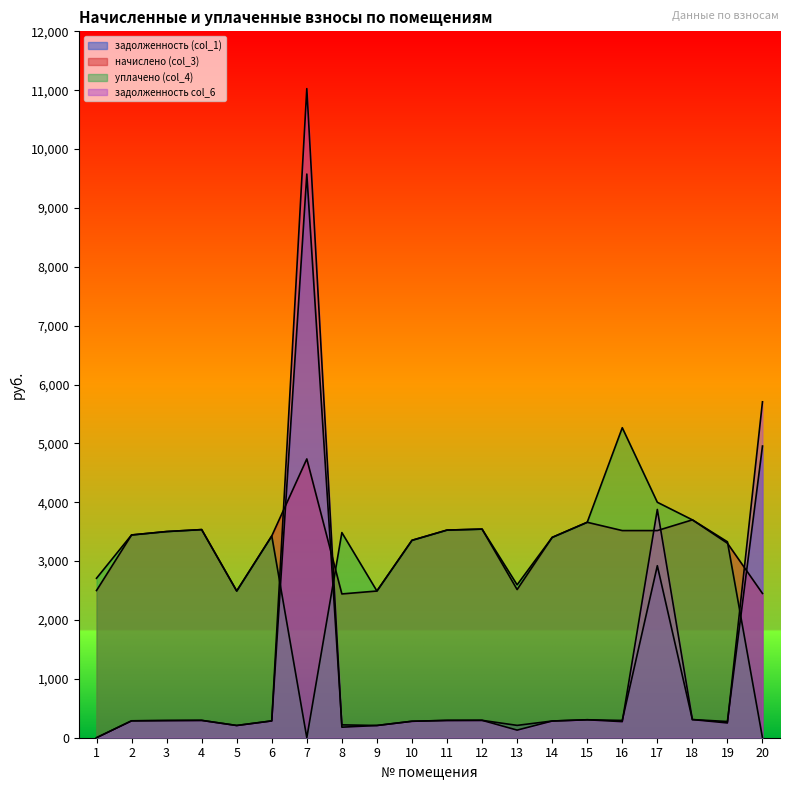

Which series ends up on top after the final intersection of задолженность (col_1) and уплачено (col_4)?

задолженность (col_1)